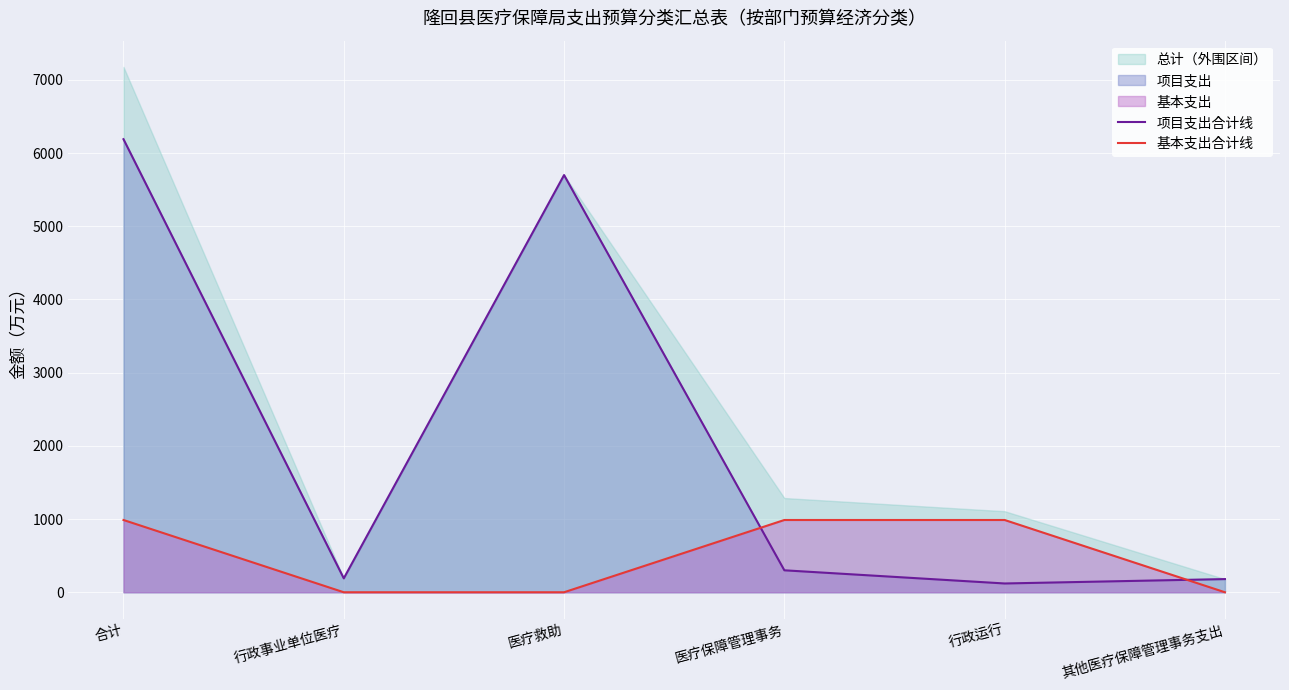

What is the difference between the highest and lowest values at 医疗救助?

5700.0